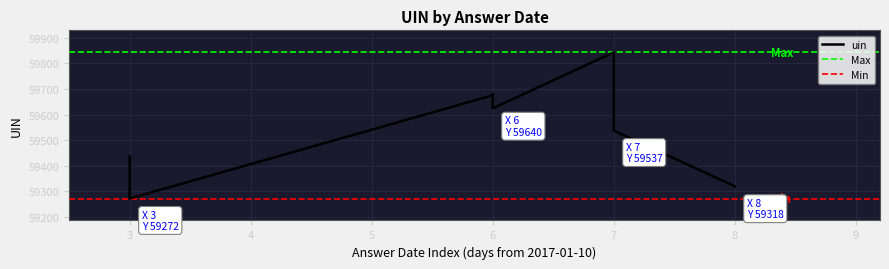

How many series are shown in this chart?

1